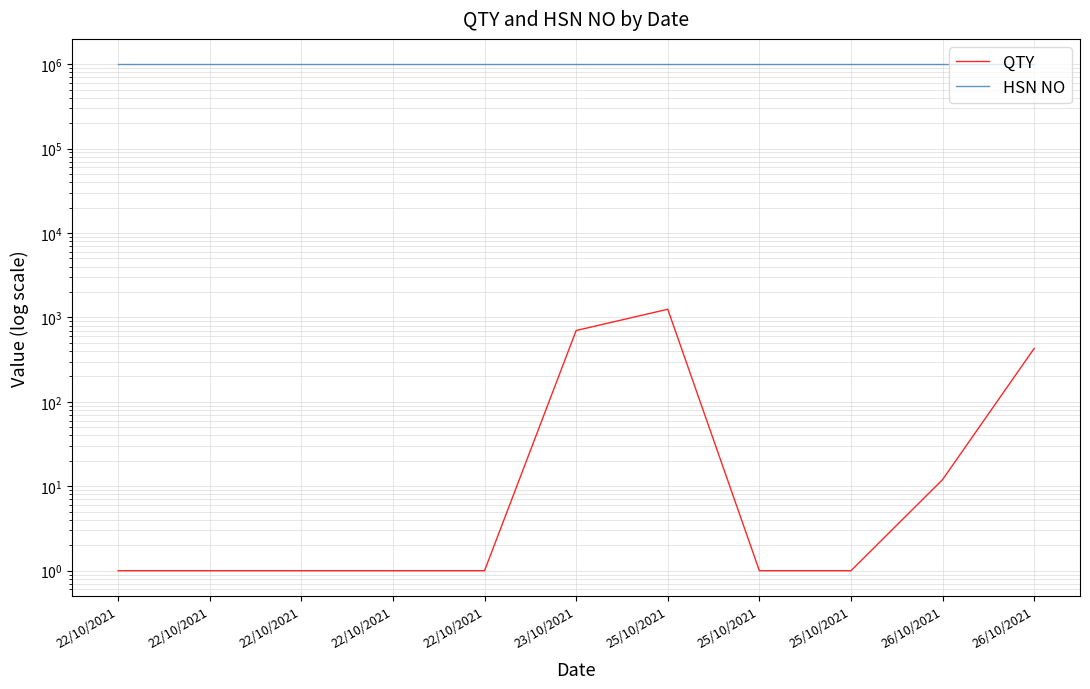

True or false: QTY and HSN NO cross at least once.

False